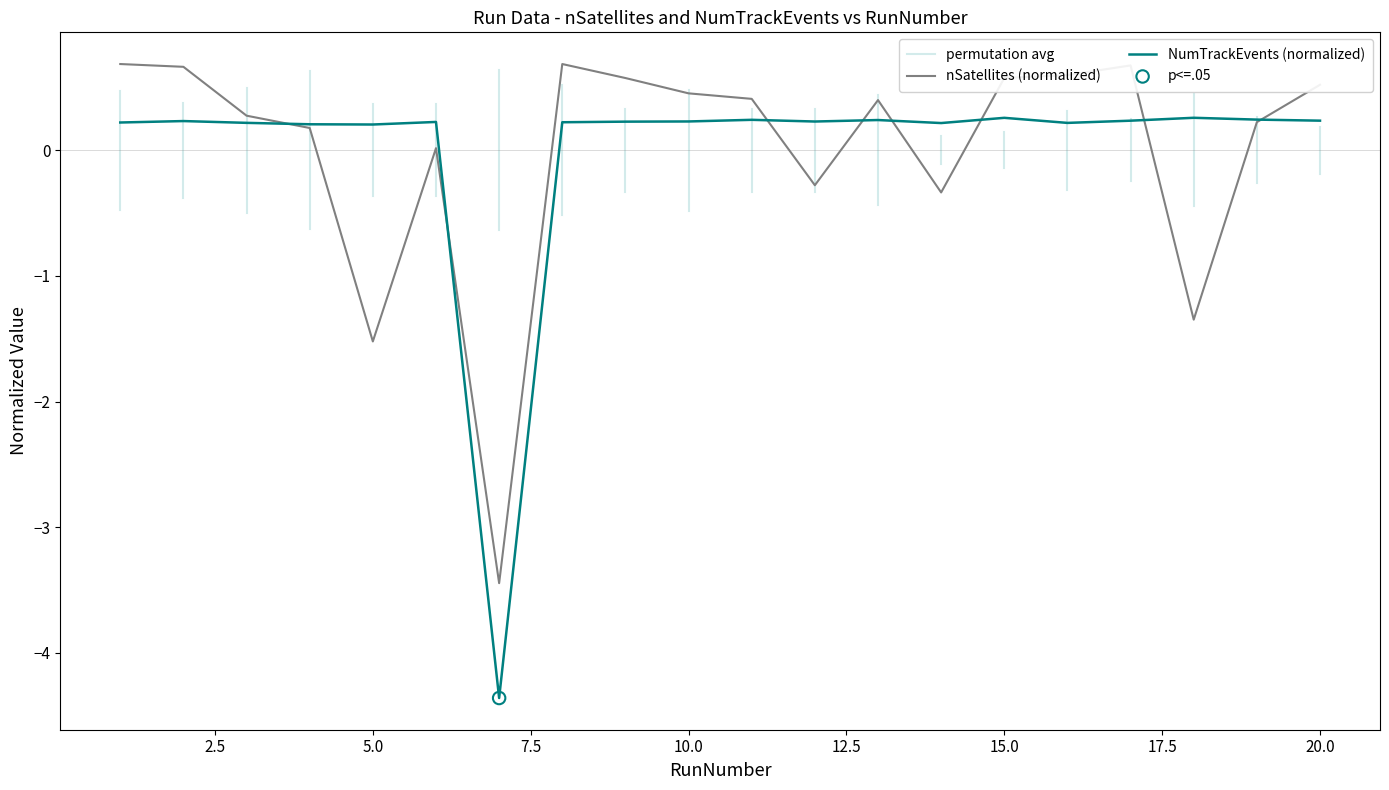

Which series contains the lowest Y value?

NumTrackEvents